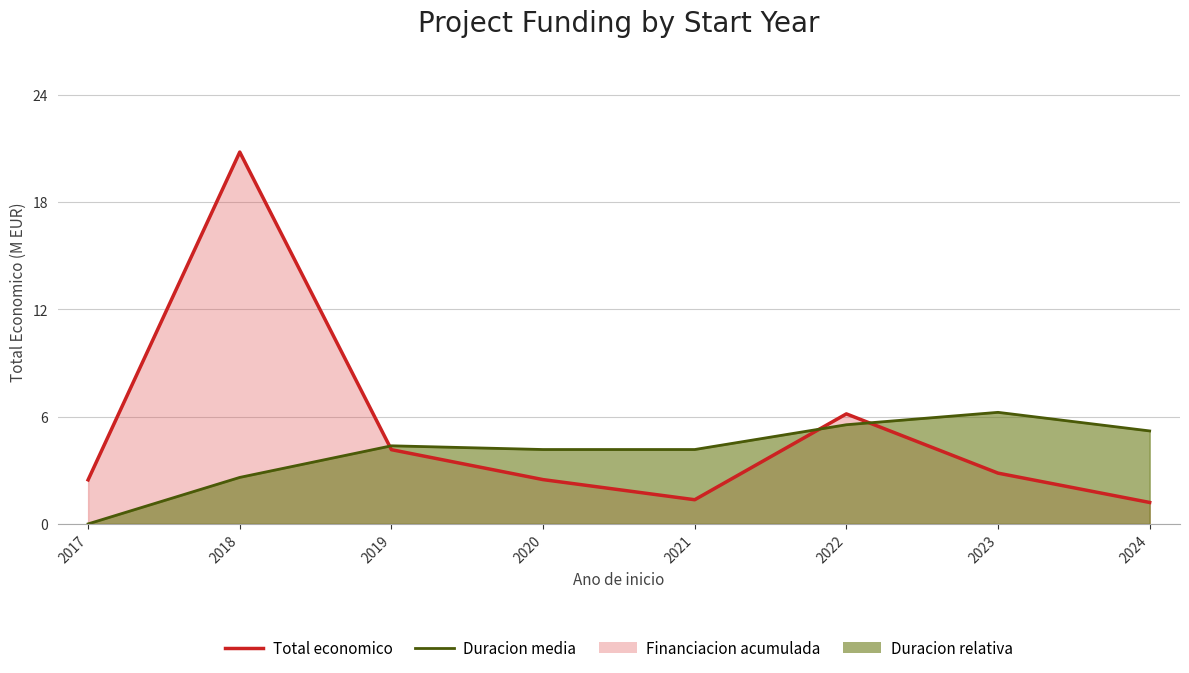

What is the maximum value for Duracion media (escalada)?

6.2